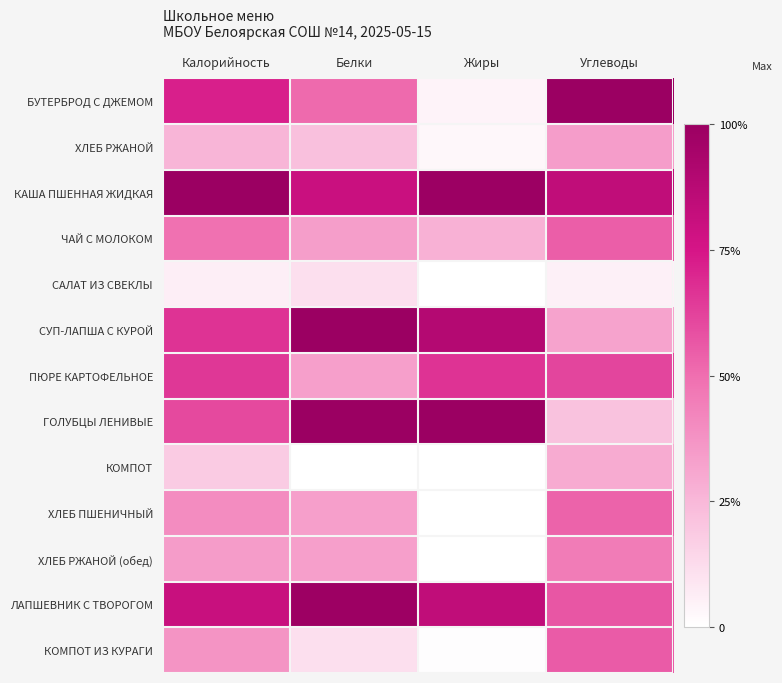

At which category is the sum across all series the highest?

Калорийность